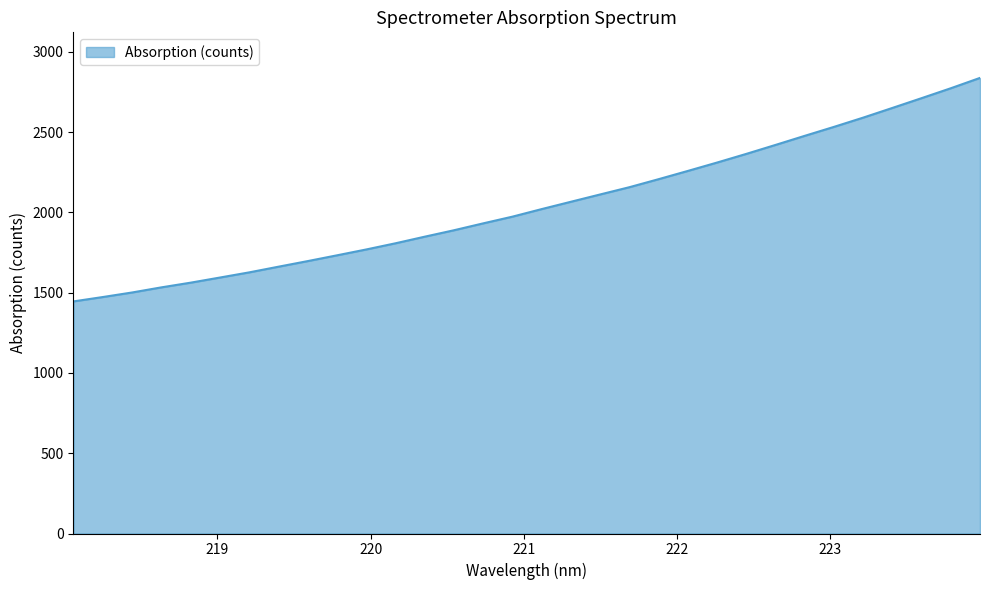

What is the maximum value shown in the chart?

2838.0